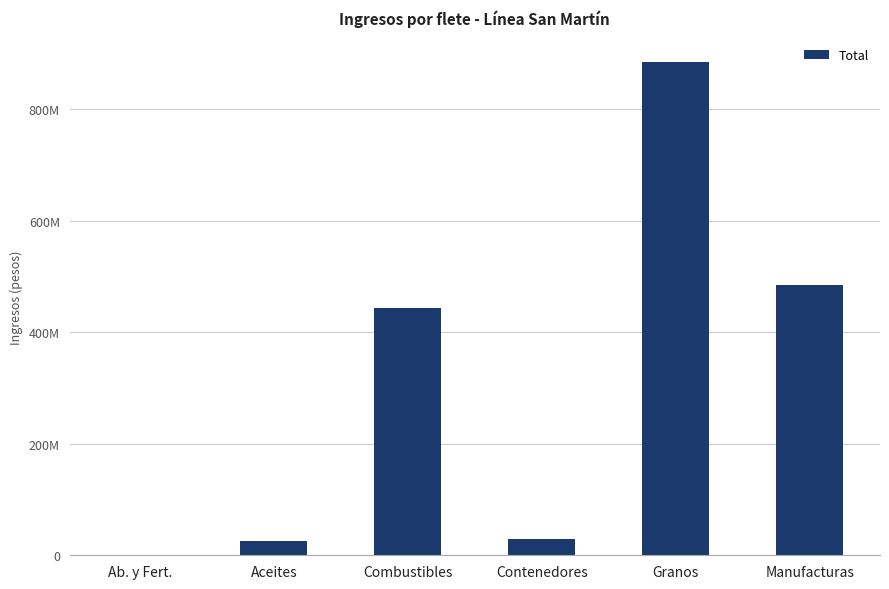

What is the change in value from Aceites to Manufacturas?

+459145572.0